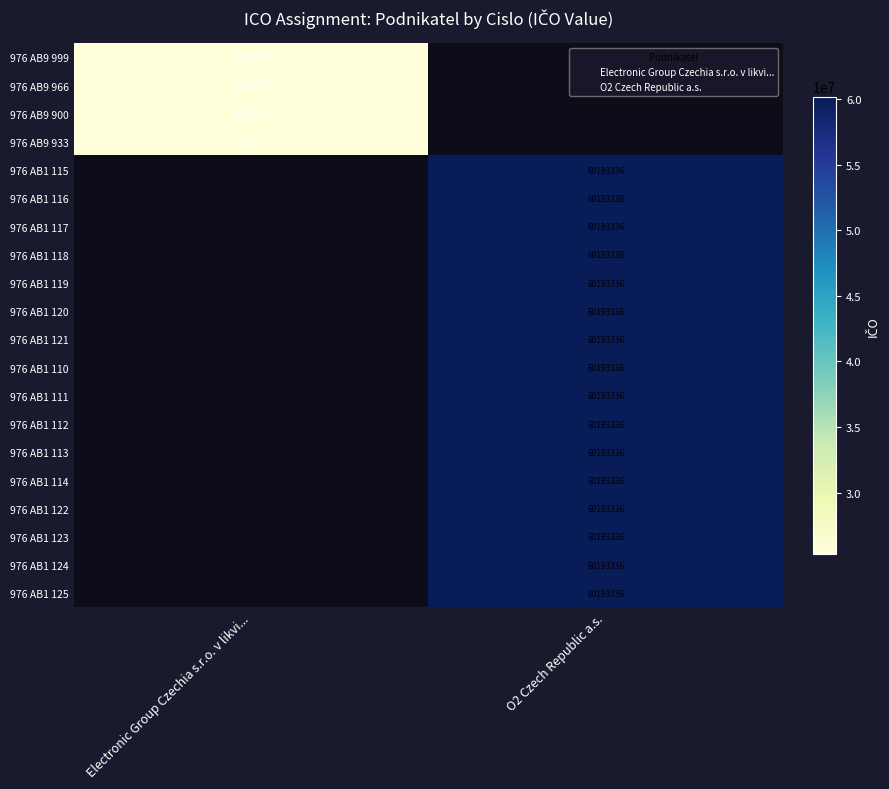

True or false: 976 AB1 115 has a value of 91988534.8 at O2 Czech Republic a.s..

False